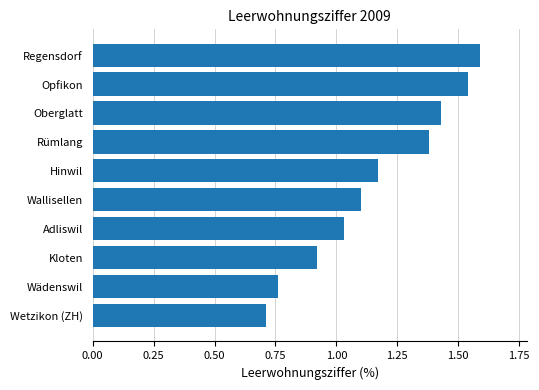

Between Rümlang and Oberglatt, which is larger?

Oberglatt